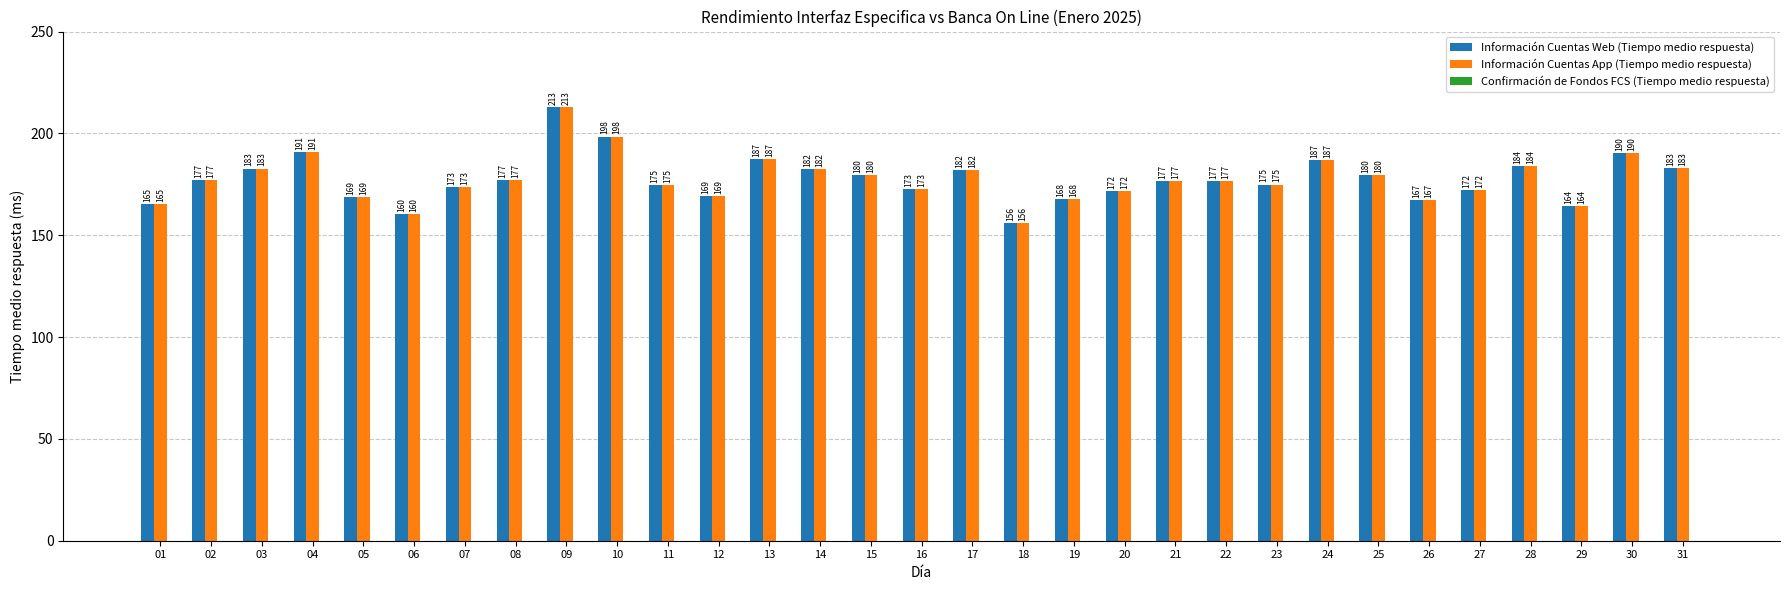

What is the total value across all series at 09?

425.7